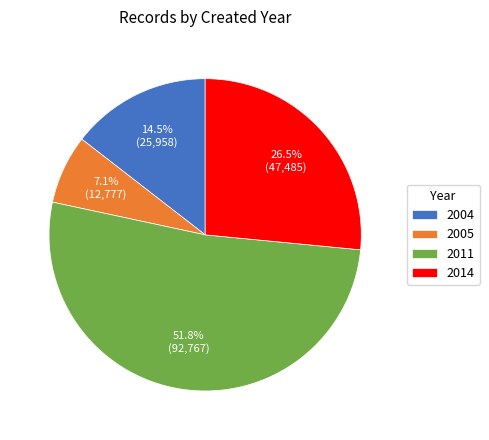

Is 2004 the majority of the pie?

No